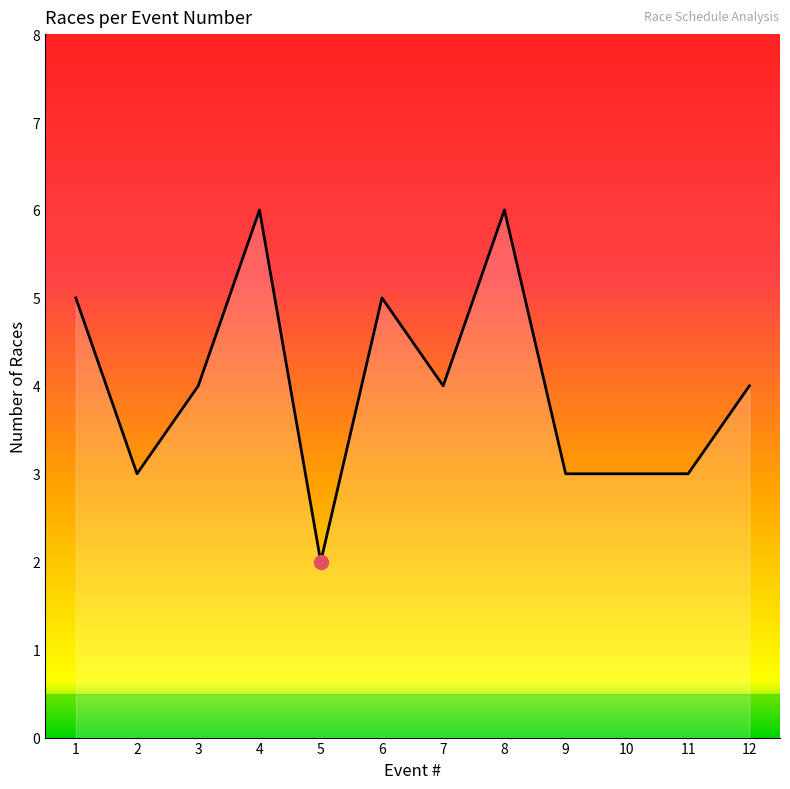

Which has a higher value, 8 or 11?

8